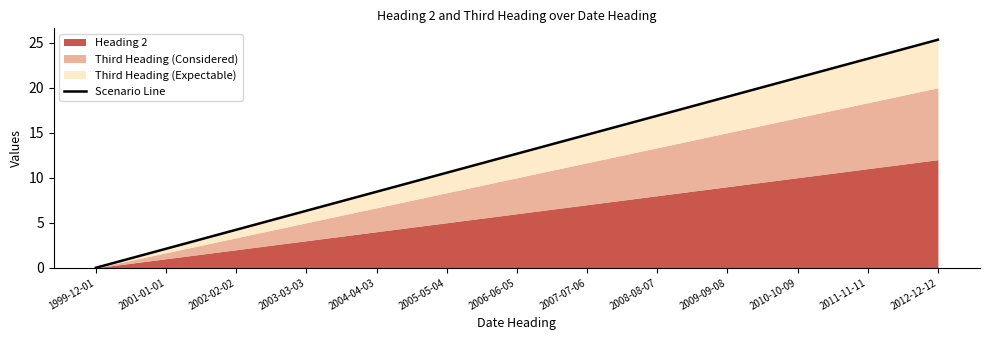

The value at 2009-09-08 is 4.2. True or false?

False